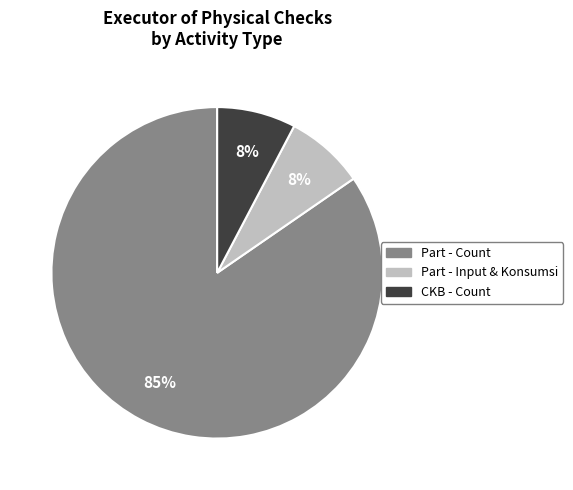

How many slices are in this pie chart?

3